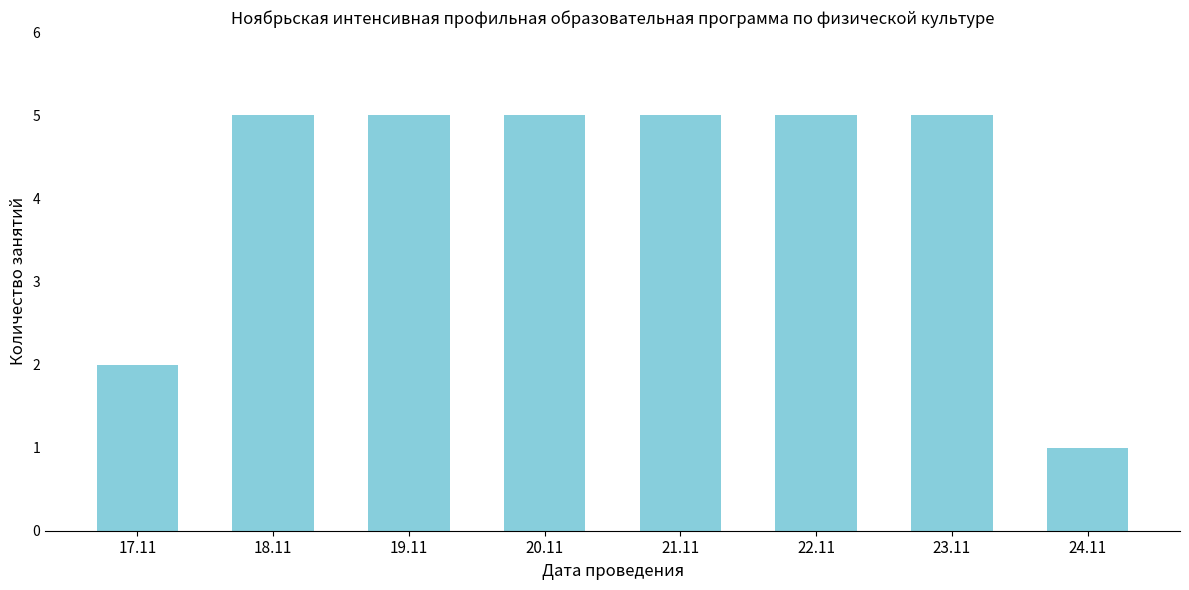

Reading left to right, extract all data points from this chart.

17.11=2	18.11=5	19.11=5	20.11=5	21.11=5	22.11=5	23.11=5	24.11=1